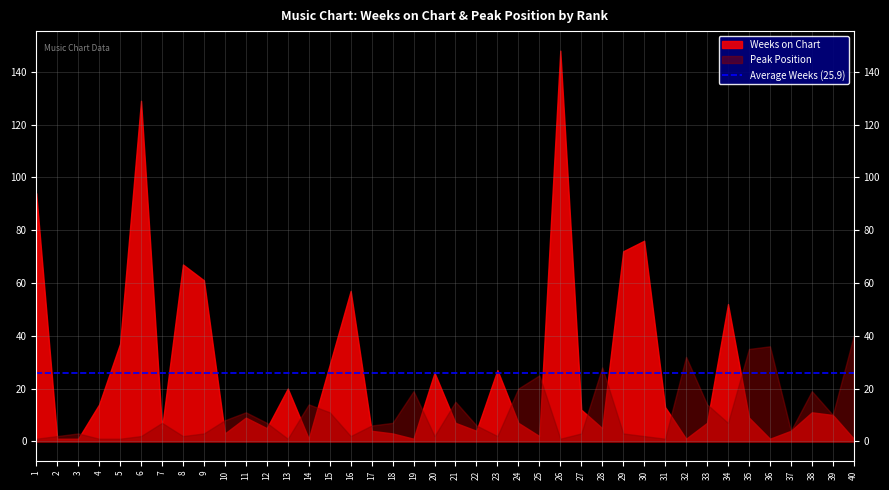

Reading right to left, what are all the values shown in this chart?

Weeks on Chart: 40=1	39=10	38=11	37=4	36=1	35=9	34=52	33=7	32=1	31=13	30=76	29=72	28=5	27=12	26=148	25=2	24=7	23=27	22=4	21=7	20=26	19=1	18=3	17=4	16=57	15=29	14=1	13=20	12=5	11=9	10=3	9=61	8=67	7=5	6=129	5=37	4=14	3=1	2=1	1=94
Peak Position: 40=40	39=10	38=19	37=4	36=36	35=35	34=7	33=14	32=32	31=1	30=2	29=3	28=28	27=3	26=1	25=25	24=20	23=2	22=6	21=15	20=2	19=19	18=7	17=6	16=2	15=11	14=14	13=1	12=7	11=11	10=8	9=3	8=2	7=7	6=2	5=1	4=1	3=3	2=2	1=1